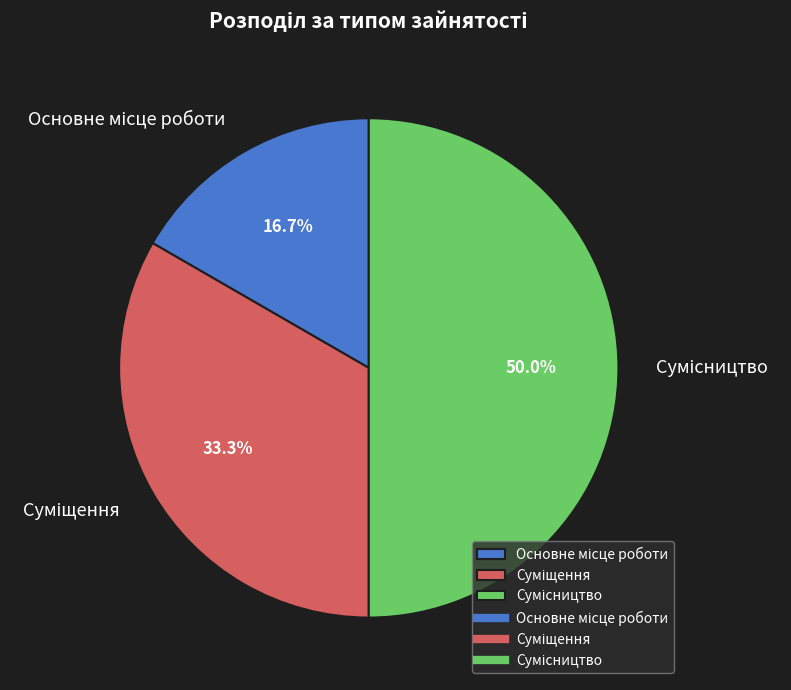

True or false: Суміщення accounts for 22% of the total.

False